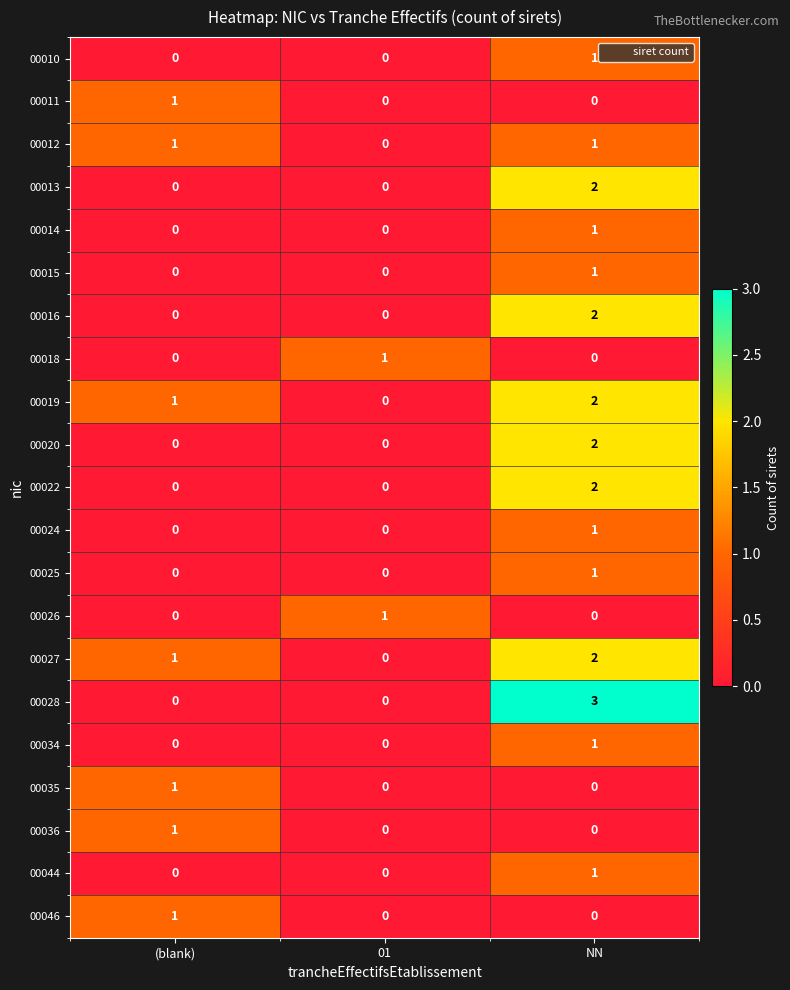

What is the sum of the 00028 values at NN and (blank)?

3